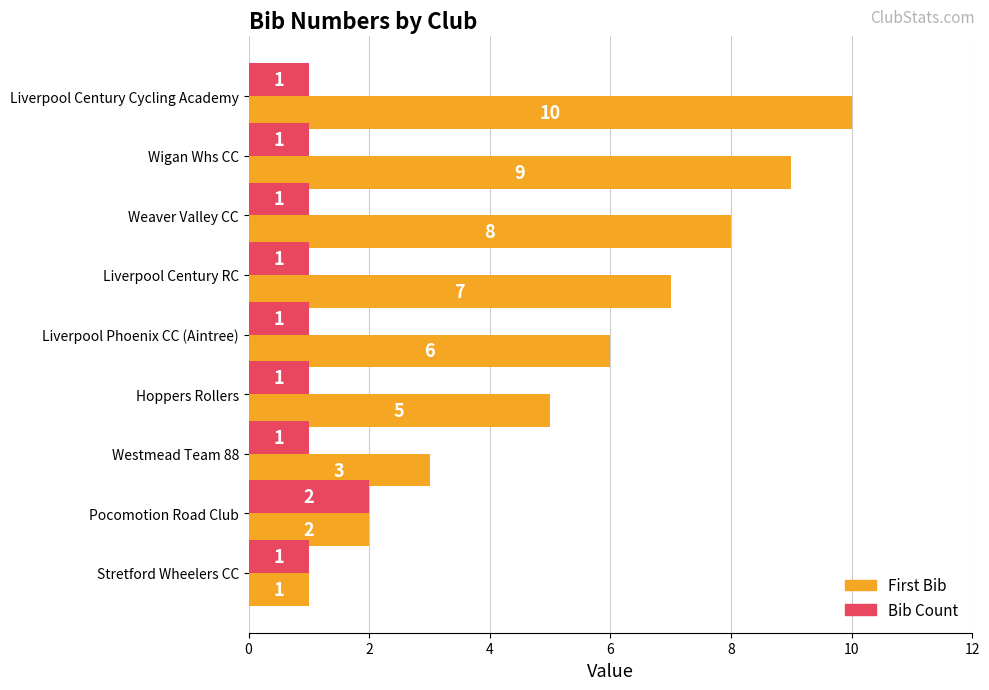

Which category has the highest value in the Bib Count series?

Pocomotion Road Club